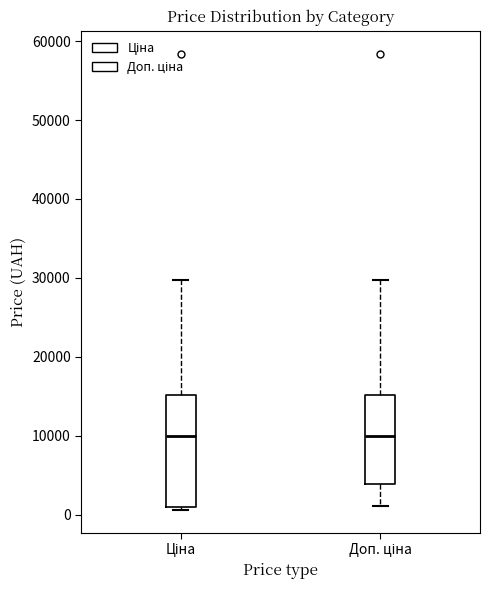

Reading left to right, read every box against the y-axis: the position of its median line, the range the box covers, and the ends of its whiskers. The values are not printed on the chart, so give them approximately, as read against the axis.

Ціна: median 10000, box 1000 to 15000, whiskers 1000 (just below the box's lower edge) to 30000
Доп. ціна: median 10000, box 4000 to 15000, whiskers 1000 to 30000